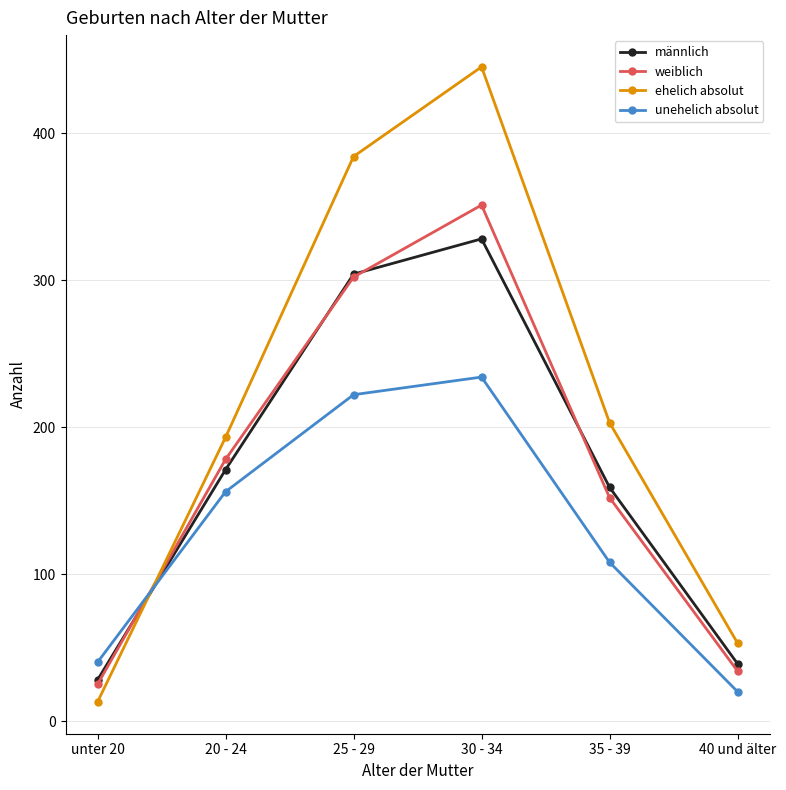

What is the total value across all series at unter 20?

106